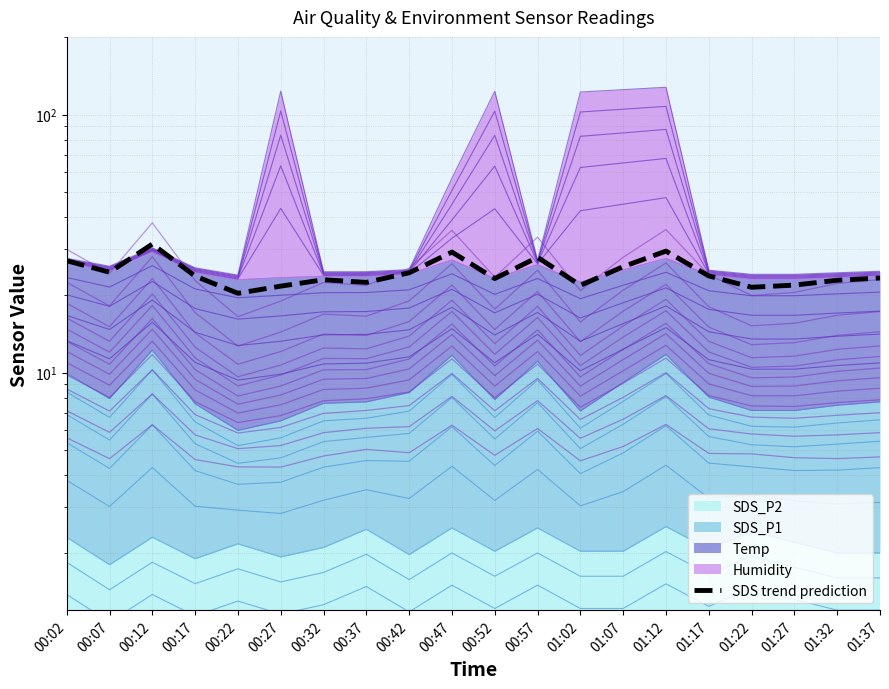

Between 01:32 and 00:42, which is larger?

00:42